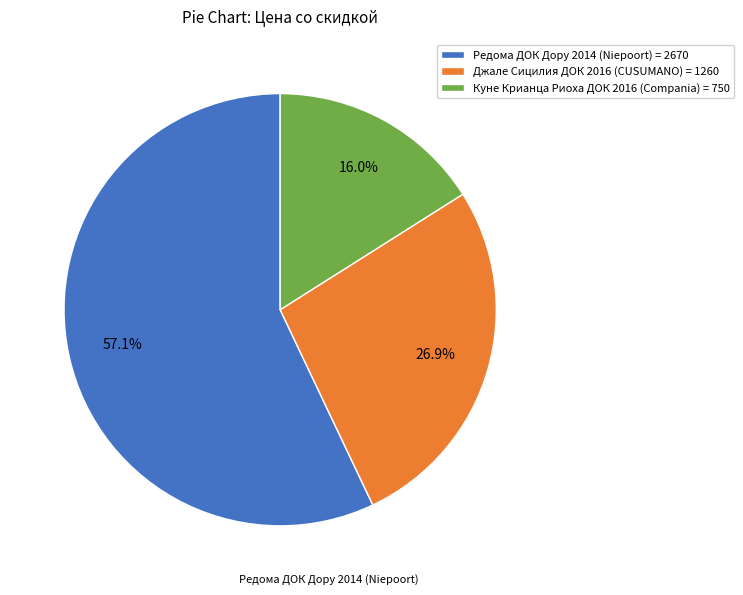

Is there a majority slice in this chart?

Yes